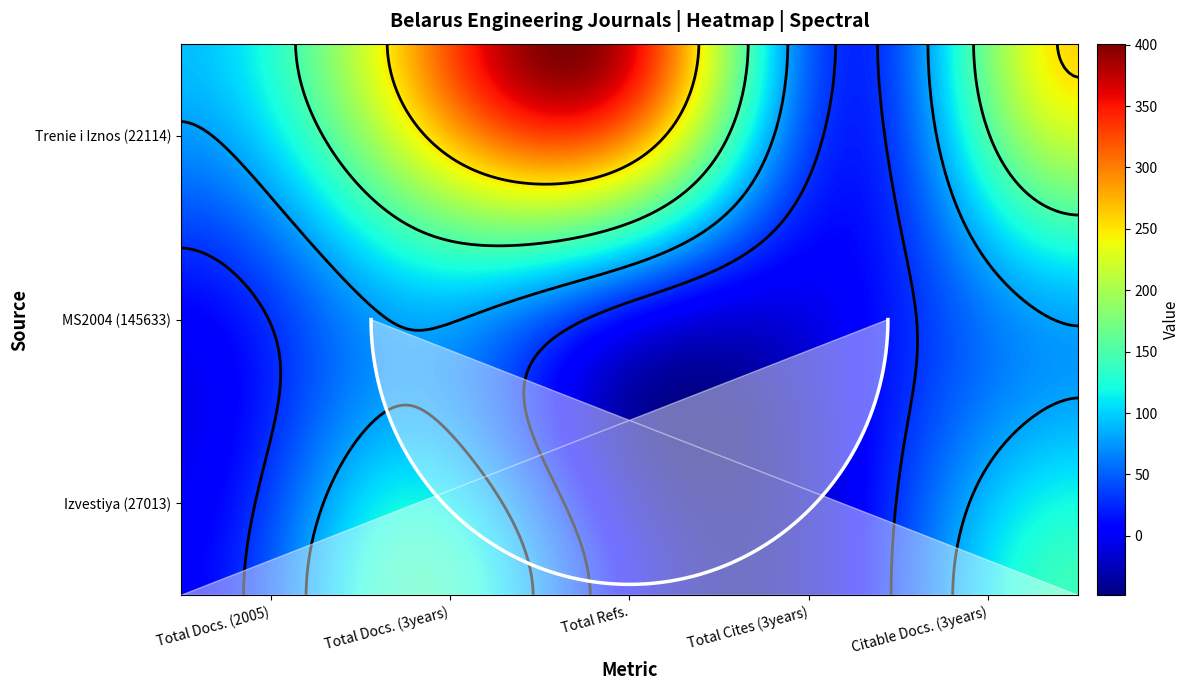

Read the Trenie i Iznos (22114) value at Total Docs. (3years), to the nearest 5.

280